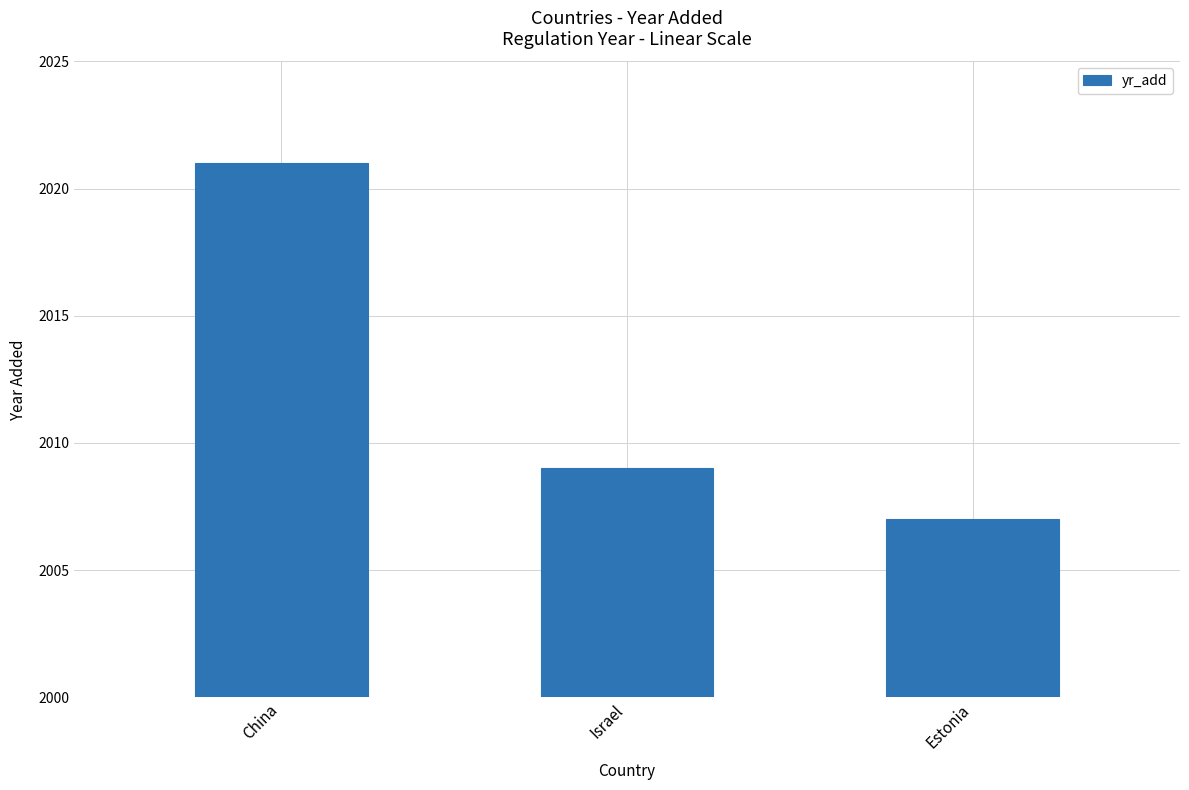

Which category has the highest value across all series?

China